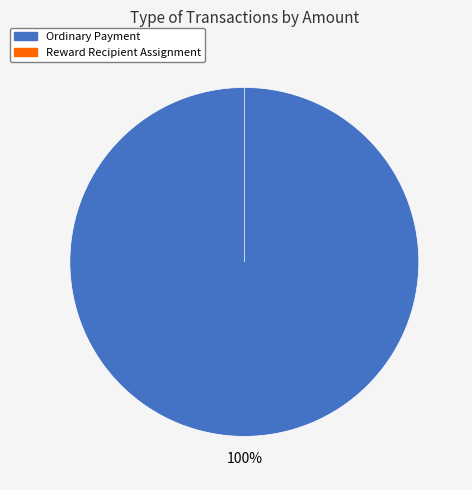

Which slice is the smallest?

Reward Recipient Assignment (338336)